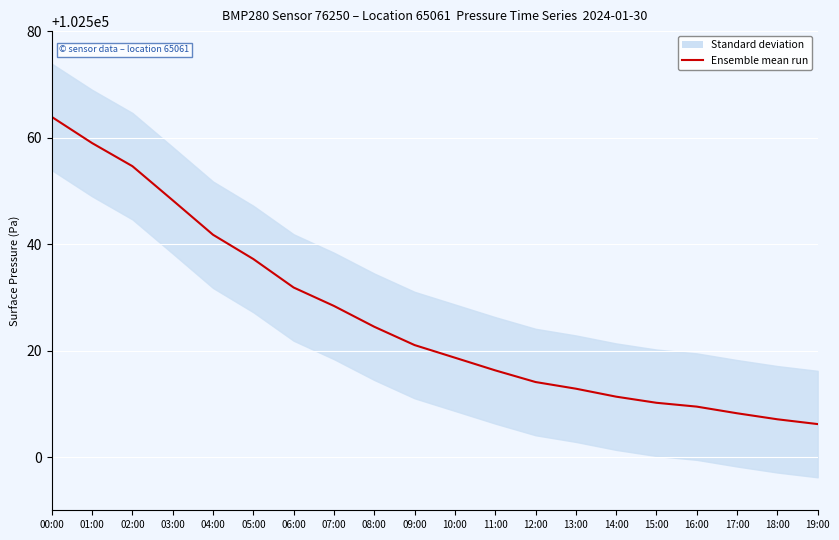

What is the minimum value shown in the chart?

102506.2